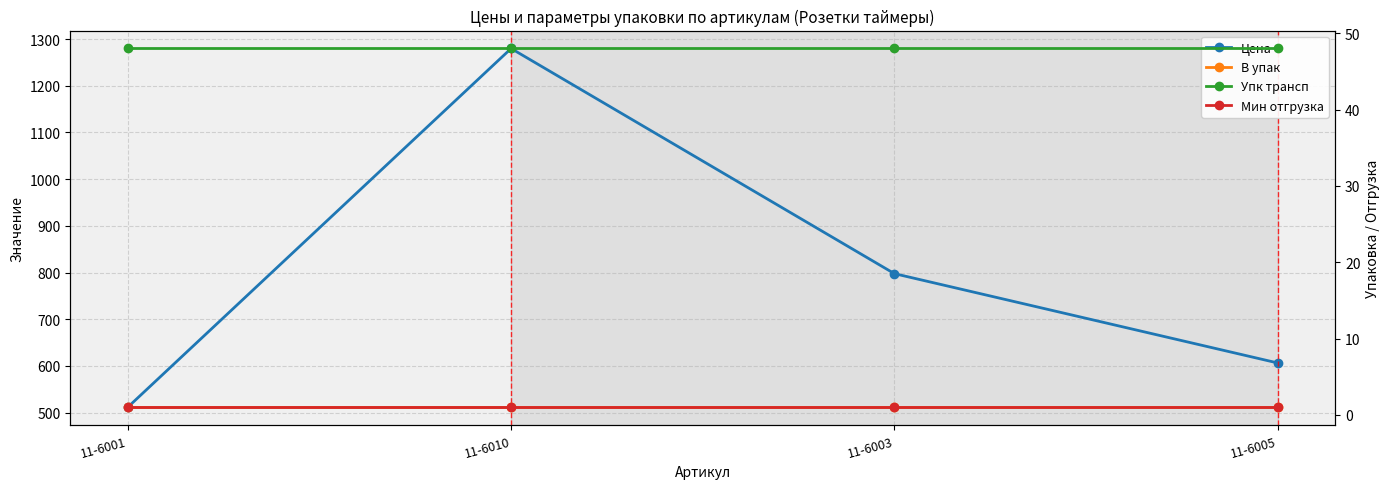

Does the chart have visible grid lines?

Yes